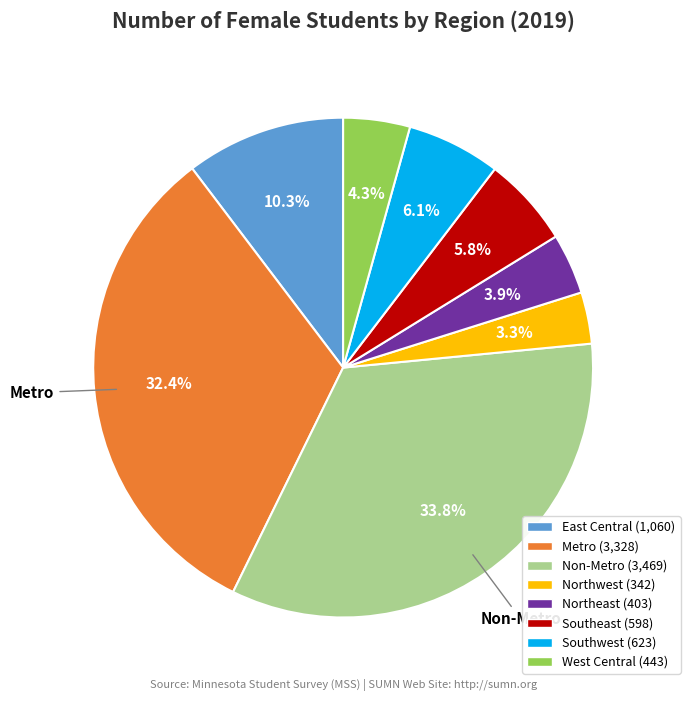

To the nearest percent, what is the average slice percentage?

12%